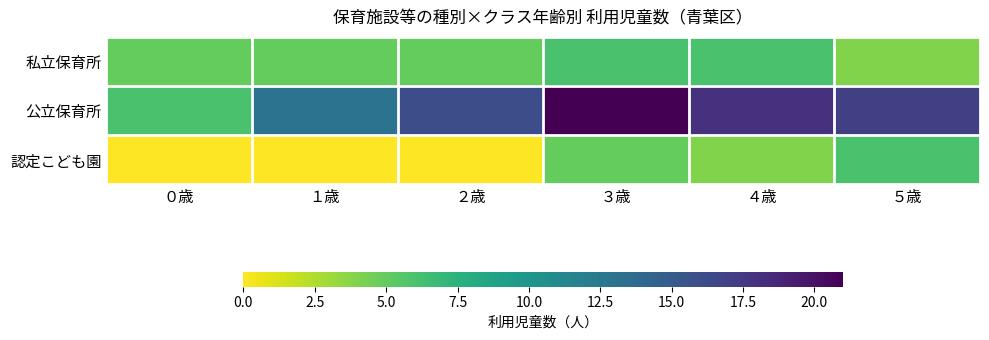

List the series in order of their peak value, lowest first.

私立保育所, 認定こども園, 公立保育所